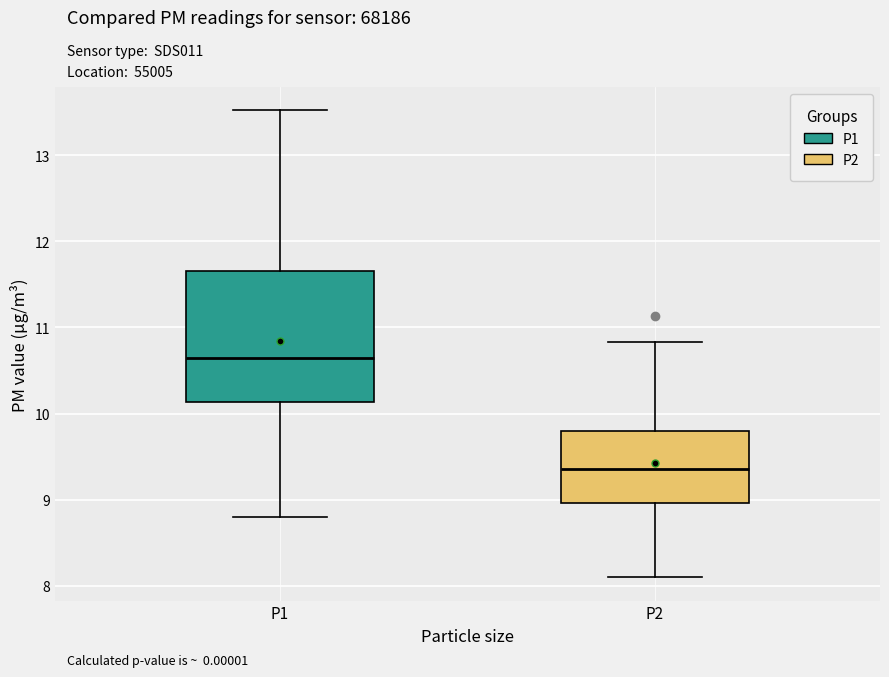

Reading left to right, transcribe this box plot: for each box, give where its median line is, the range the box spans, and where its two whiskers end, as read against the y-axis. The values are not printed on the chart, so give them approximately, as read against the axis.

P1: median 10.7, box 10.1 to 11.7, whiskers 8.8 to 13.5
P2: median 9.4, box 9.0 to 9.8, whiskers 8.1 to 10.8